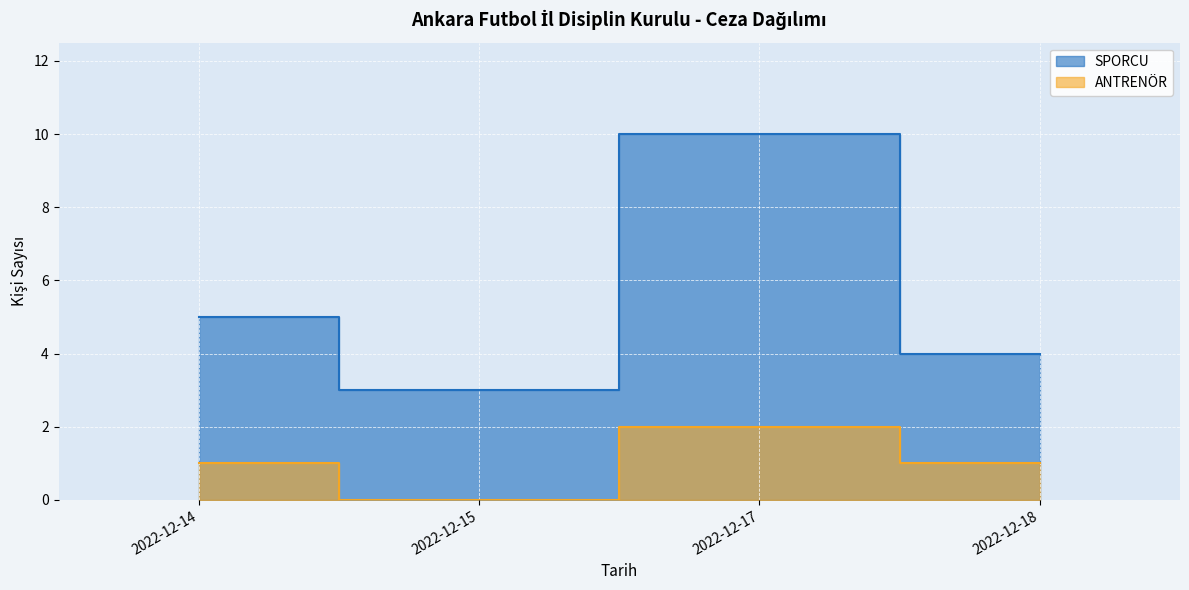

At which category is the sum across all series the highest?

2022-12-17